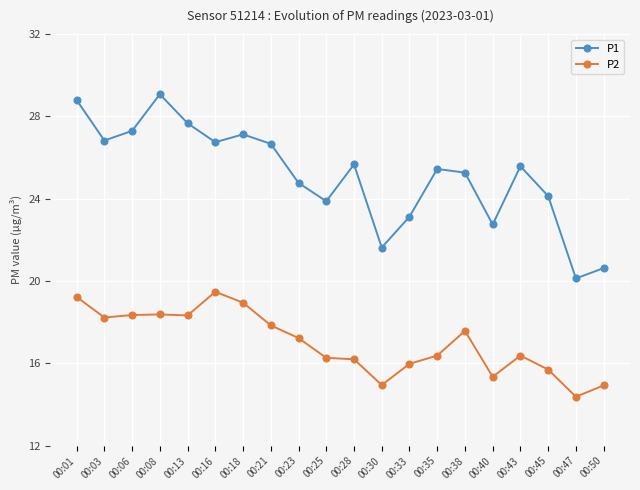

What is the maximum value shown in the chart?

29.1